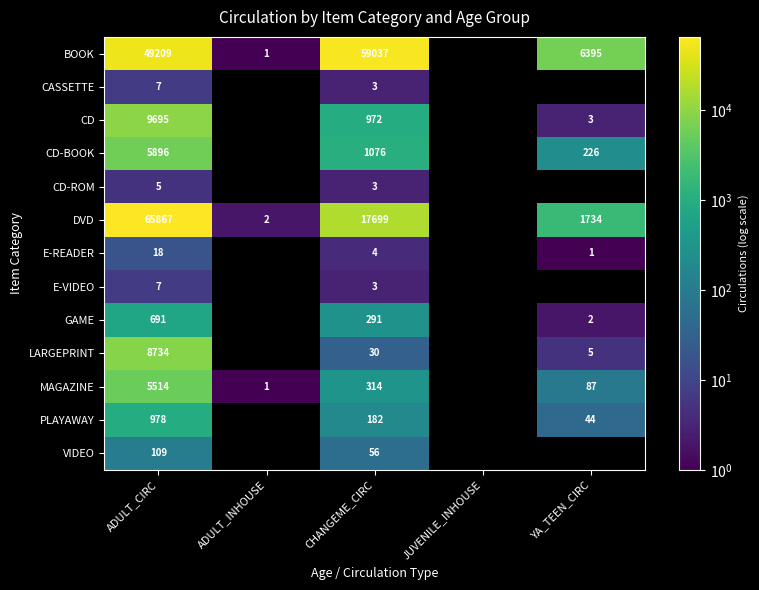

Is the value of MAGAZINE at ADULT_CIRC greater than the value of VIDEO at CHANGEME_CIRC?

Yes